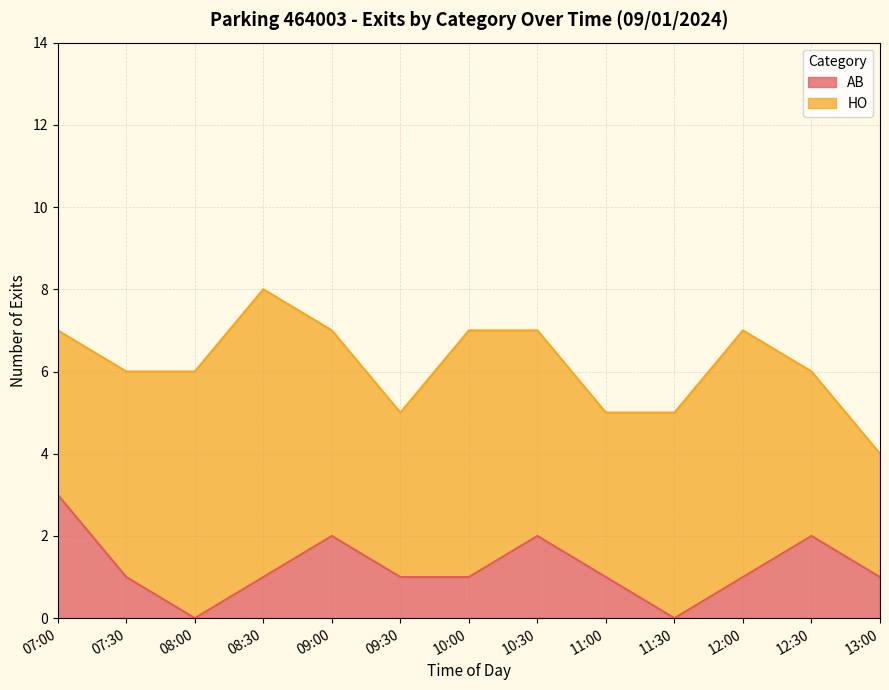

The value at 08:00 is -2. True or false?

False